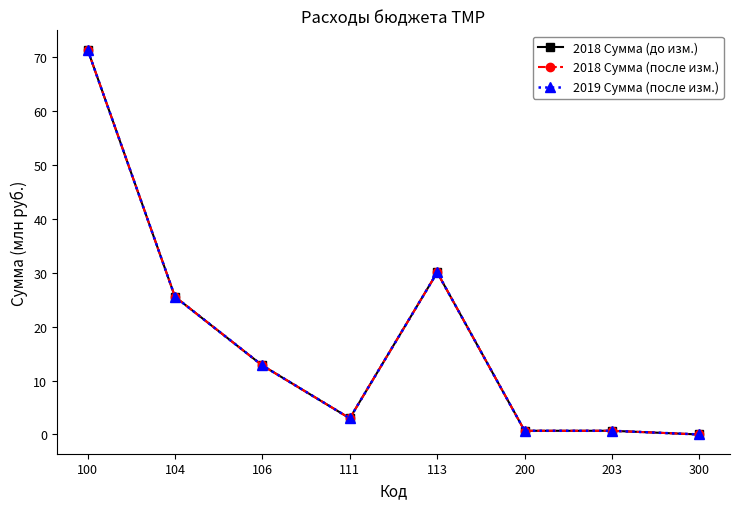

Is this an area chart (filled region under the line)?

No